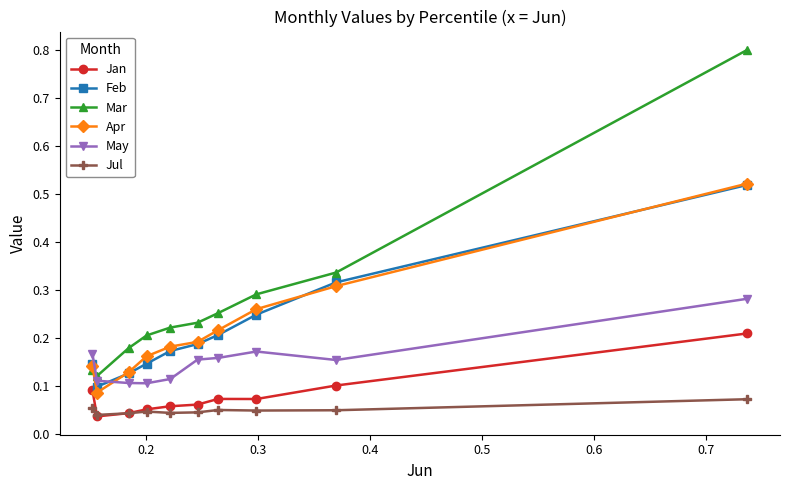

True or false: Feb and Jul cross at least once.

False